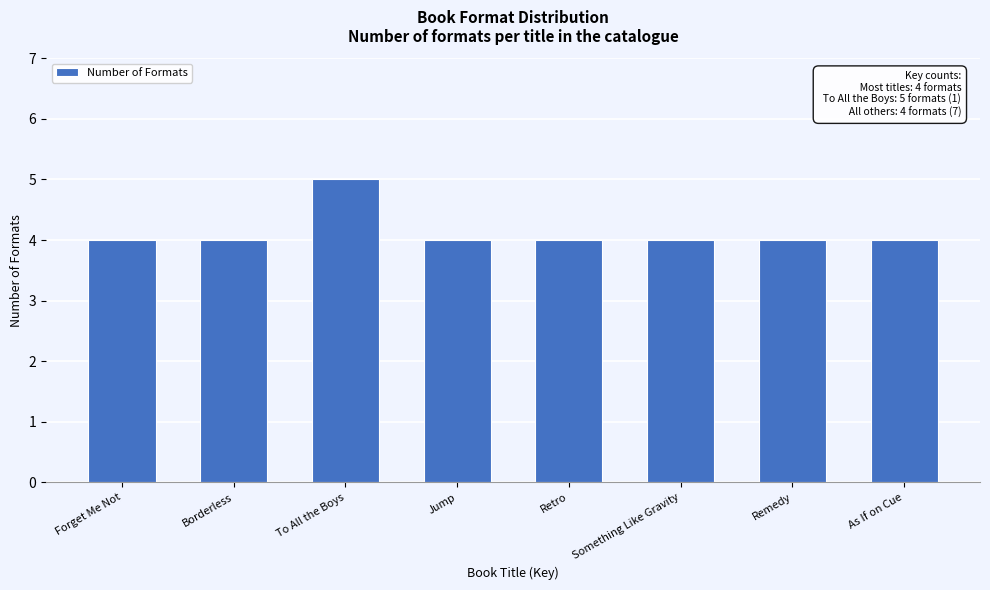

Reading left to right, what are all the values shown in this chart?

Forget Me Not=4	Borderless=4	To All the Boys=5	Jump=4	Retro=4	Something Like Gravity=4	Remedy=4	As If on Cue=4